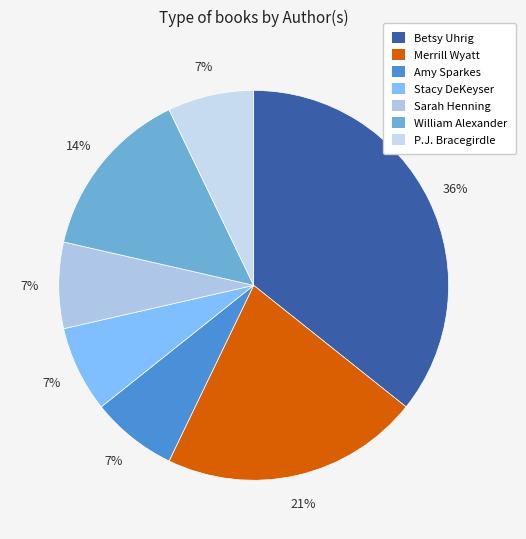

What is the largest slice in the pie chart?

Betsy Uhrig